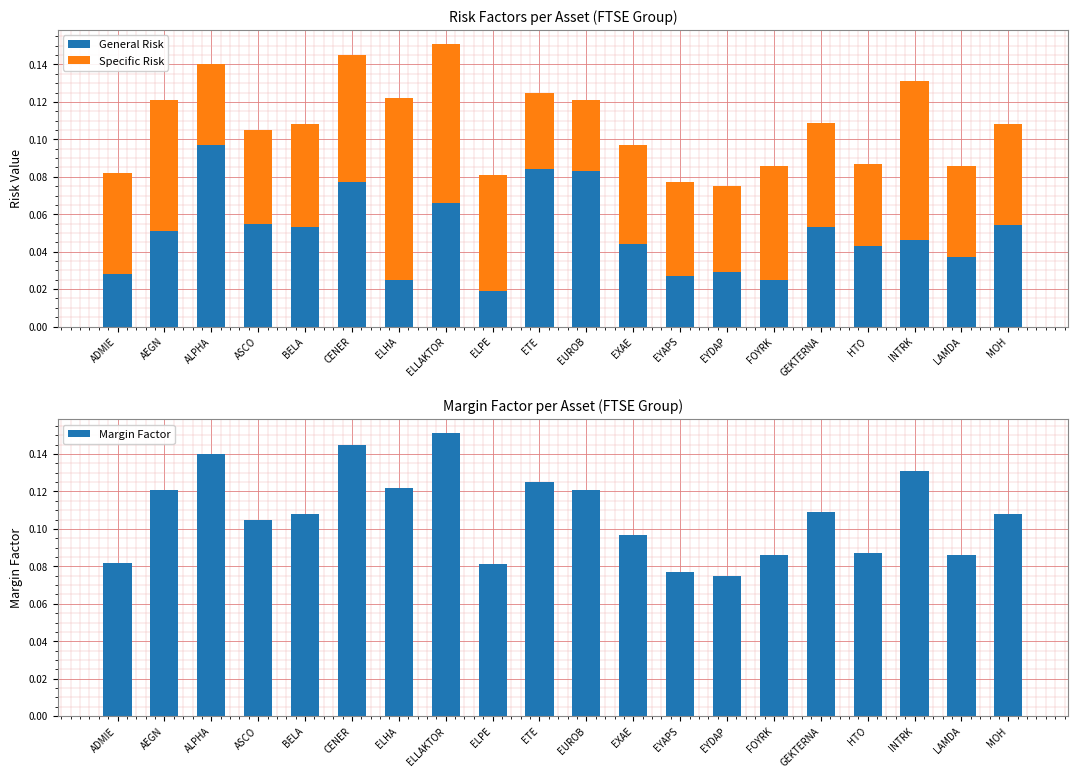

At which label does Margin Factor reach its minimum?

EYDAP